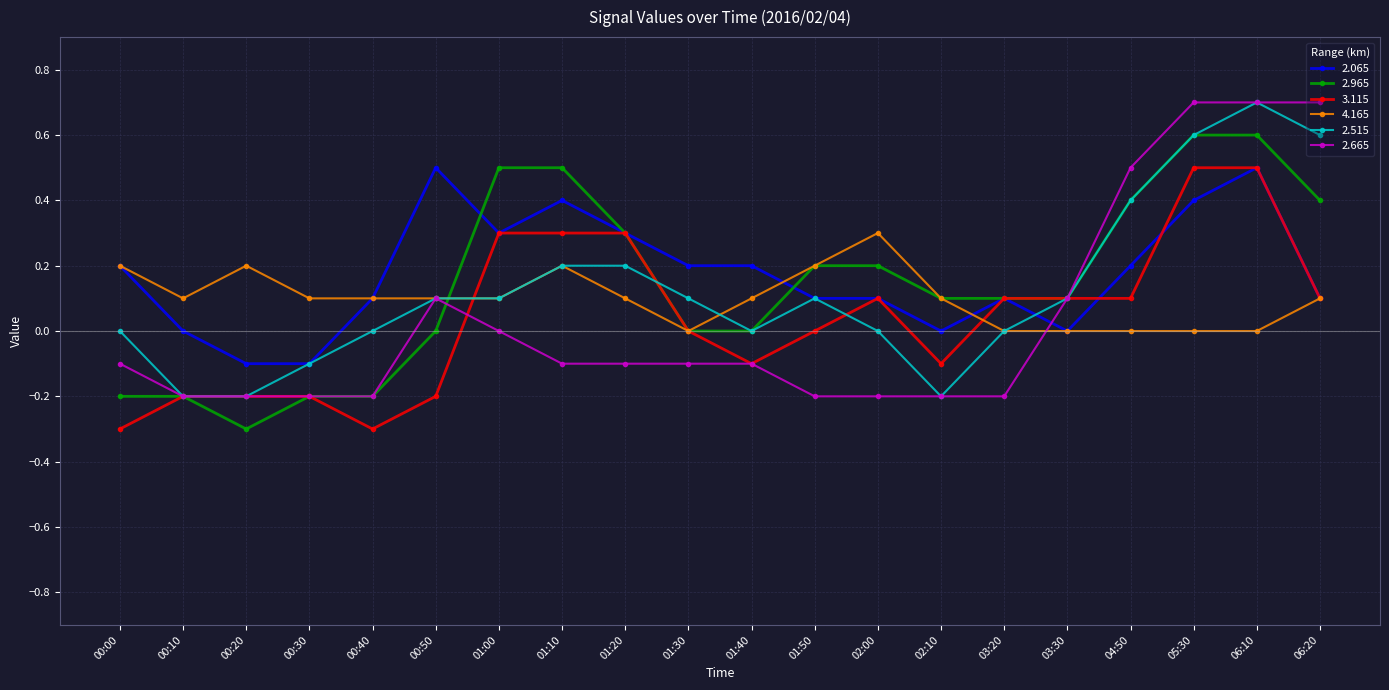

True or false: 3.115 and 2.065 cross at least once.

True